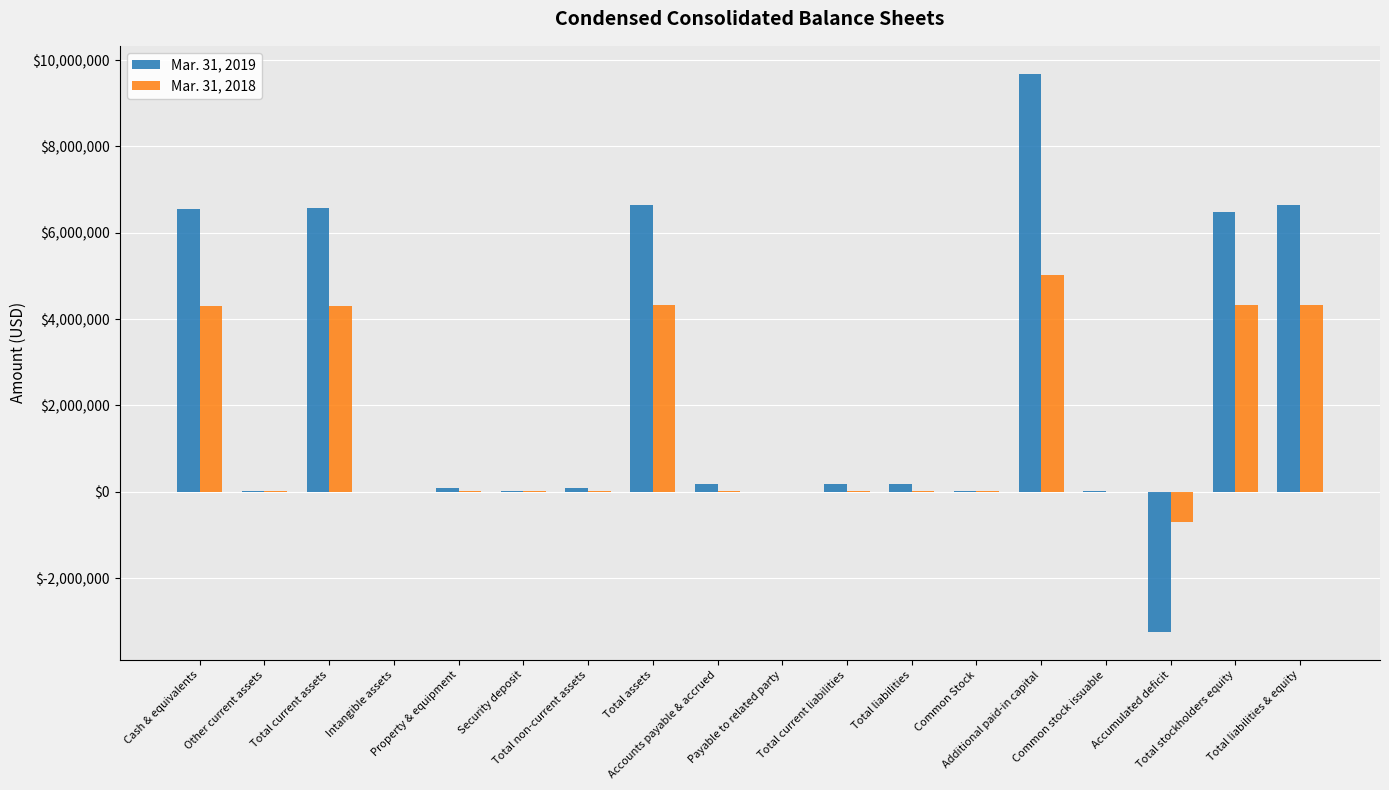

What is the difference between the maximum and second lowest values in the Mar. 31, 2019 series?

9684578